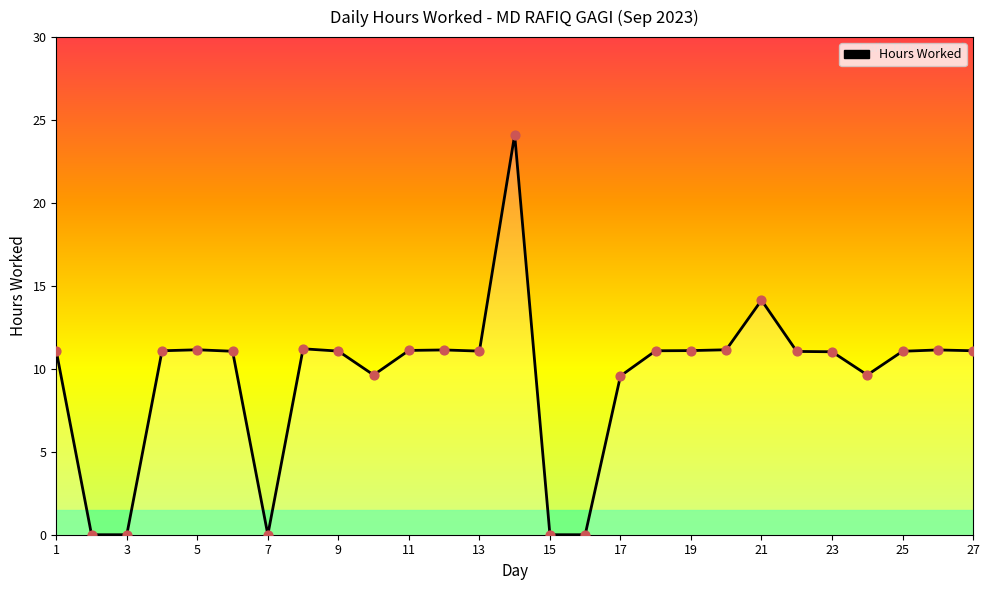

What is the greatest value displayed?

24.1